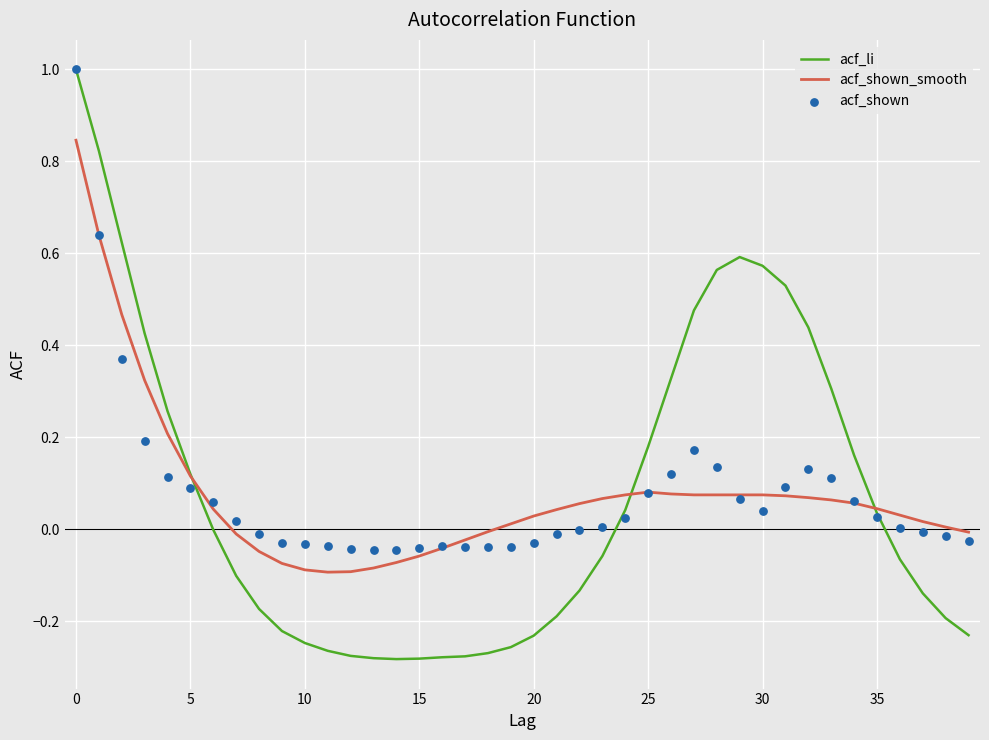

Which series has the widest spread of Y values?

acf_li